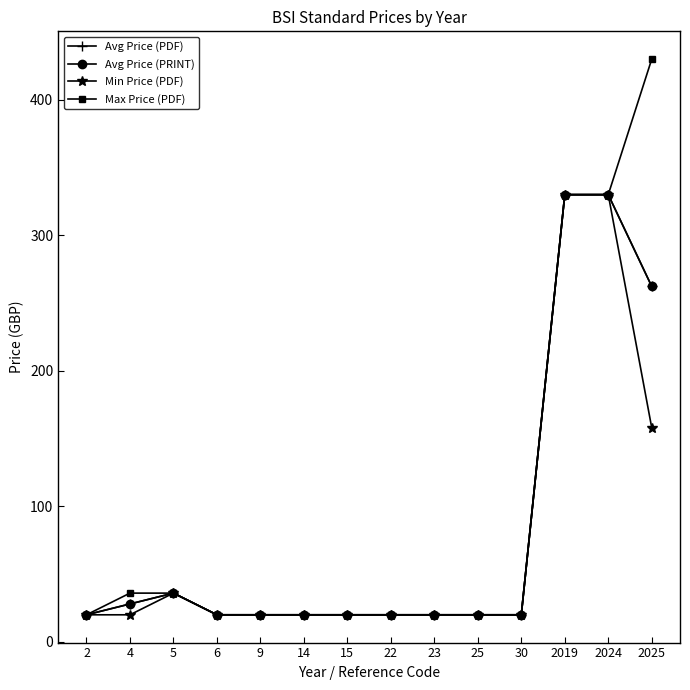

Is it true that Avg Price (PDF) equals 417.8 at 2025?

False